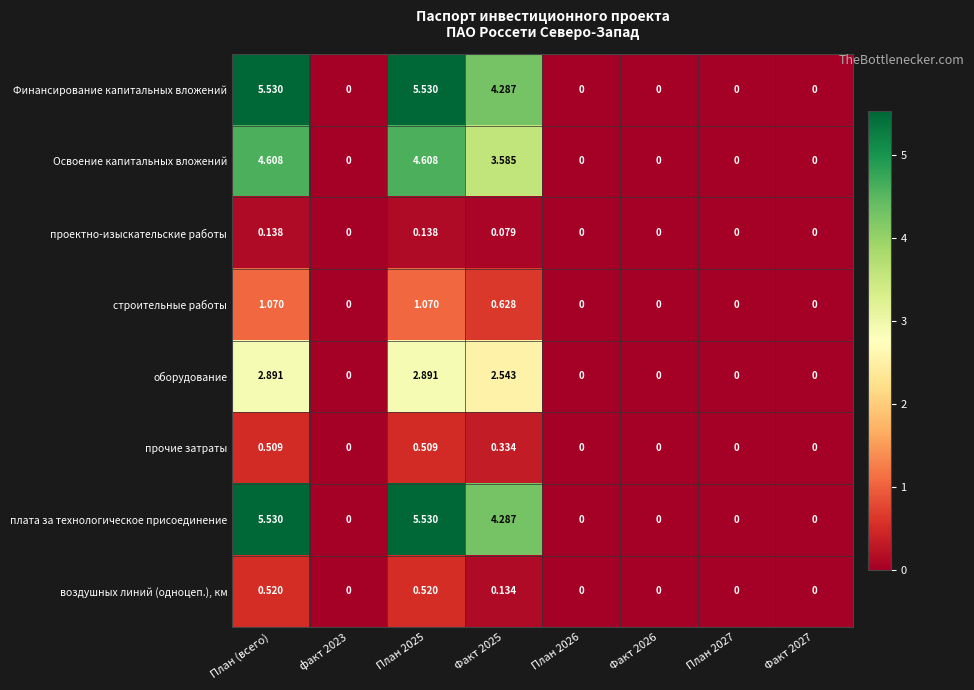

How many categories are shown in the chart?

8